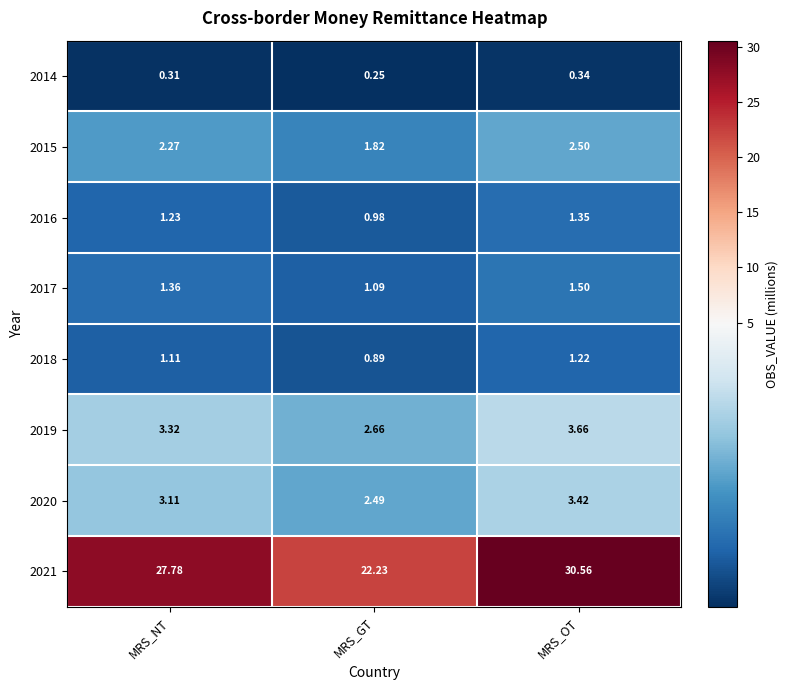

At how many categories does at least one series exceed 17?

3